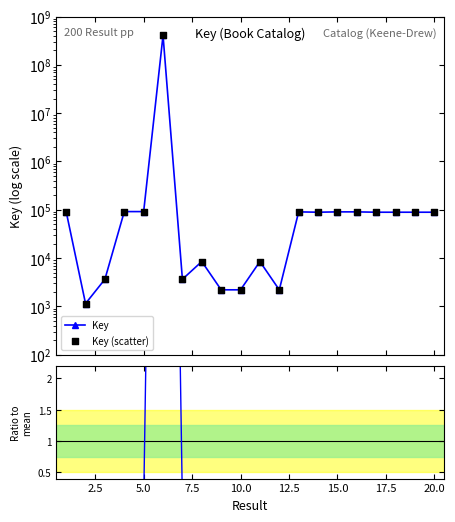

At how many categories does at least one series exceed 133002371?

1